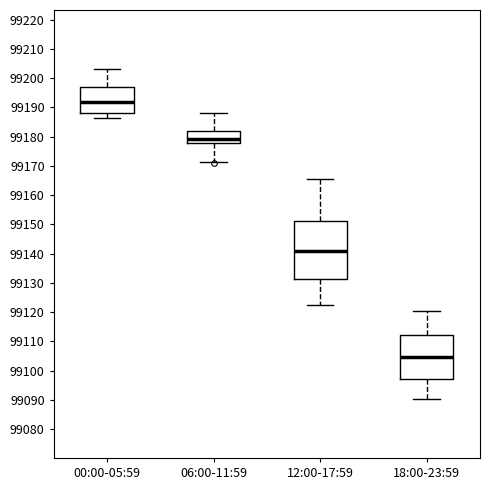

Reading left to right, transcribe this box plot: for each box, give where its median line is, the range the box spans, and where its two whiskers end, as read against the y-axis. The values are not printed on the chart, so give them approximately, as read against the axis.

00:00-05:59: median 99192, box 99188 to 99197, whiskers 99186 to 99203
06:00-11:59: median 99179, box 99178 to 99182, whiskers 99171 to 99188
12:00-17:59: median 99141, box 99131 to 99151, whiskers 99122 to 99166
18:00-23:59: median 99105, box 99097 to 99112, whiskers 99090 to 99120